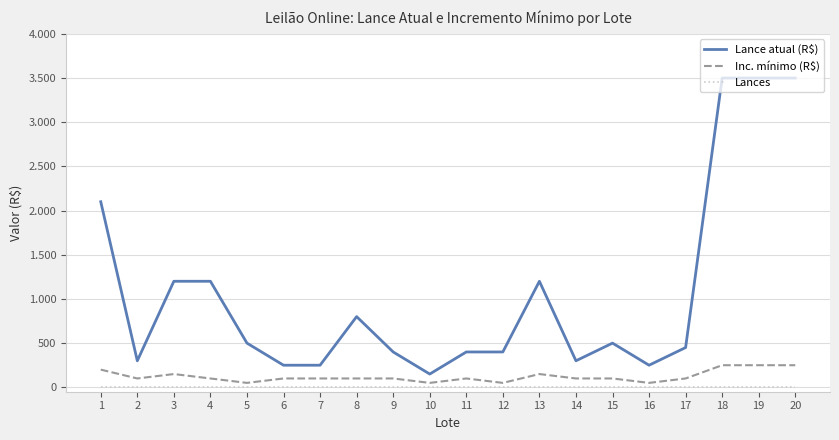

Rank the categories by Inc. mínimo (R$) value from lowest to highest.

5, 10, 12, 16, 2, 4, 6, 7, 8, 9, 11, 14, 15, 17, 3, 13, 1, 18, 19, 20